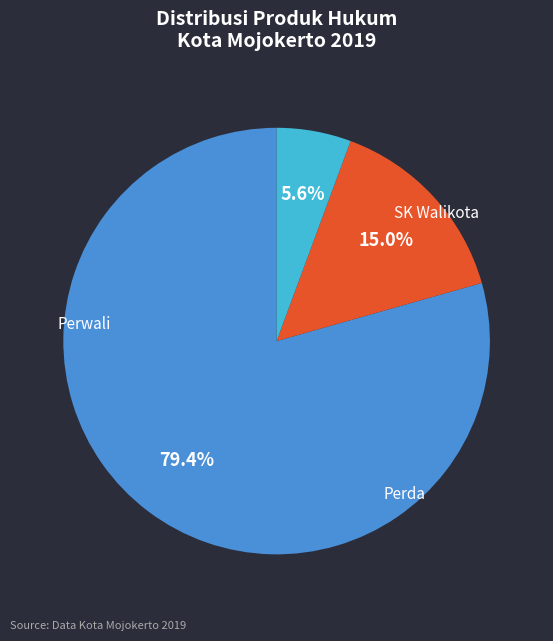

Is it true that SK Walikota is 92% of the pie?

False